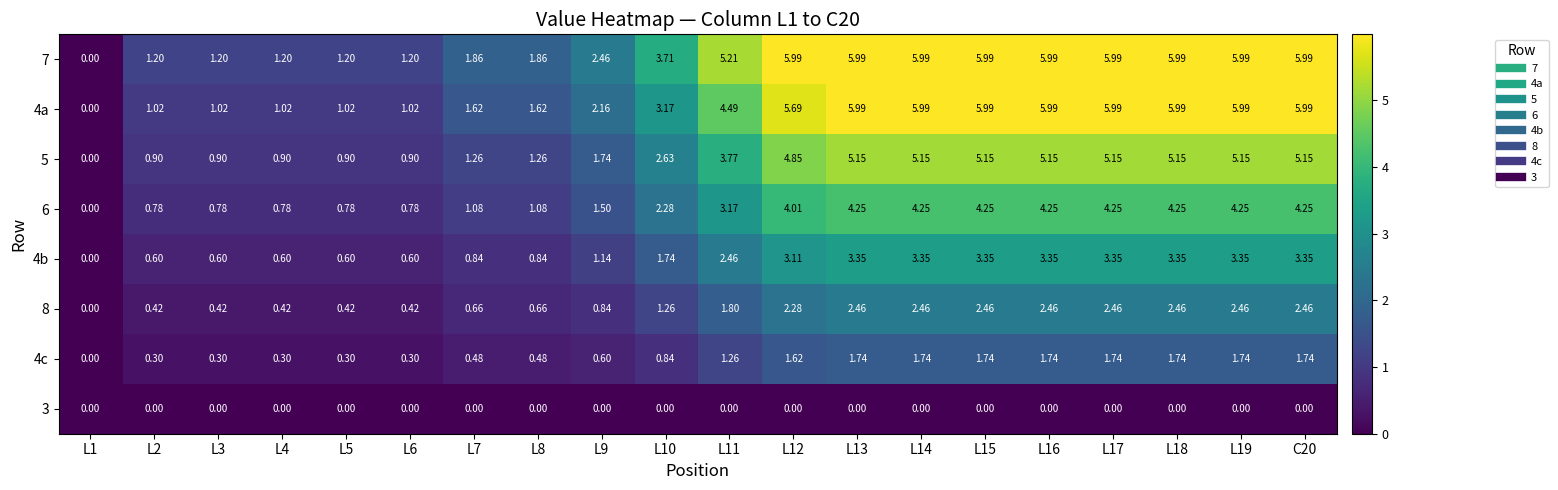

Is the value of 3 at C20 greater than the value of 4c at L17?

No